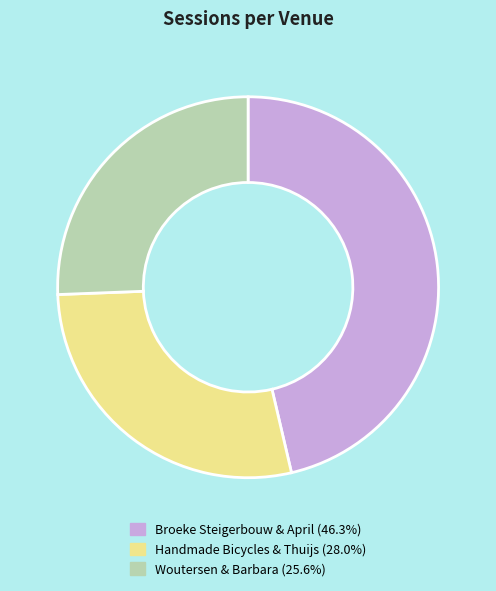

Is there a majority slice in this chart?

No